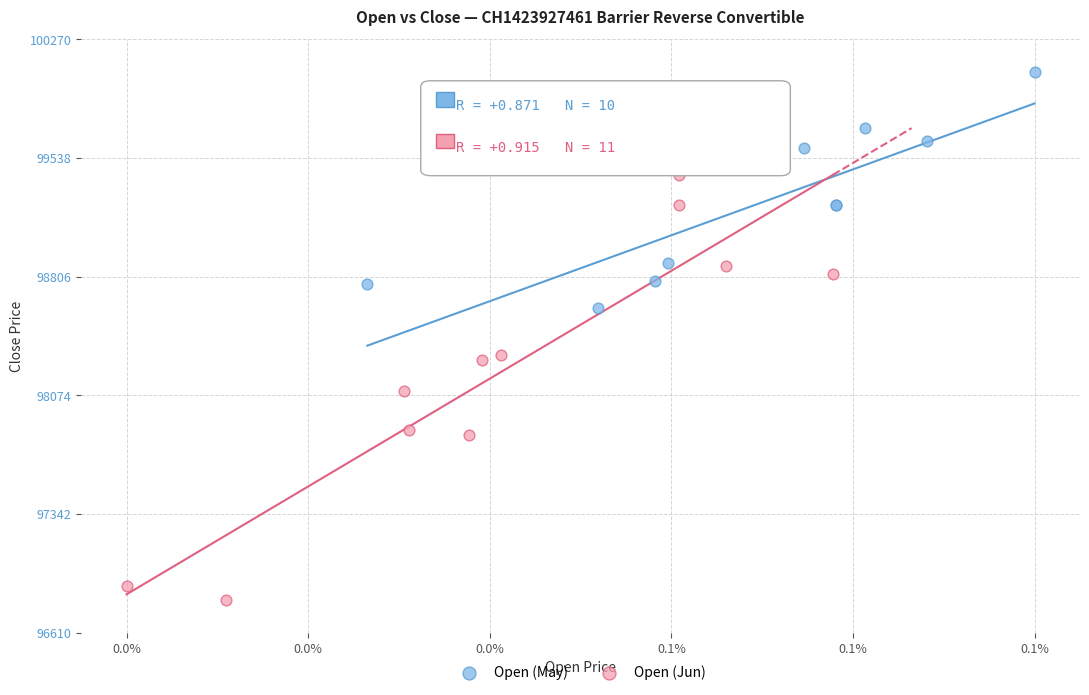

What are all the series names shown in the legend?

Open (May), Open (Jun)